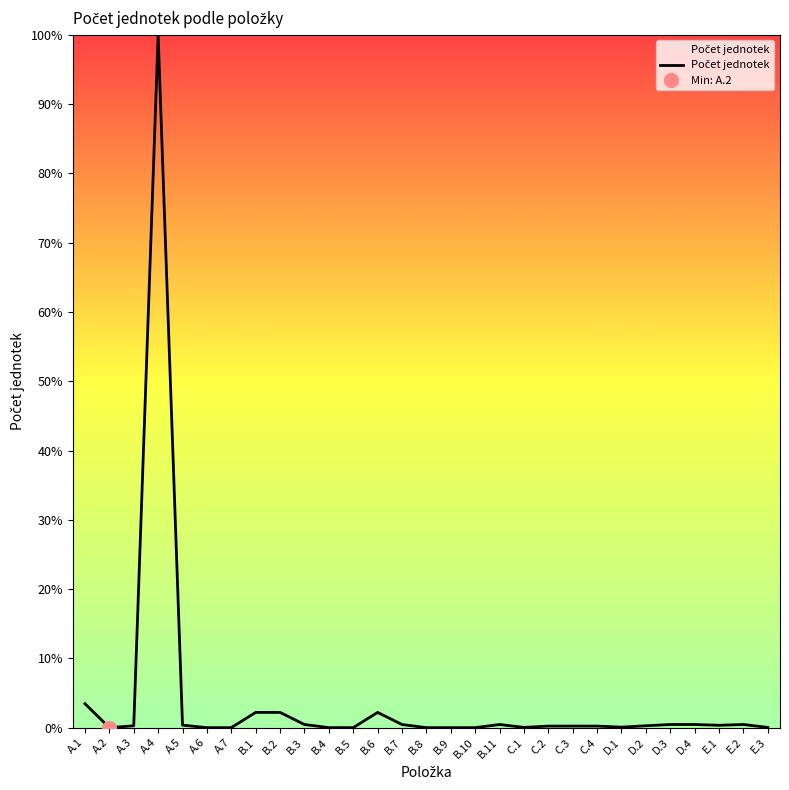

Rank the categories by value from lowest to highest.

A.2, A.6, A.7, B.5, B.8, B.9, B.10, B.4, C.1, E.3, D.1, C.2, C.3, C.4, A.3, D.2, E.1, A.5, B.3, B.7, B.11, D.3, D.4, E.2, B.1, B.2, B.6, A.1, A.4